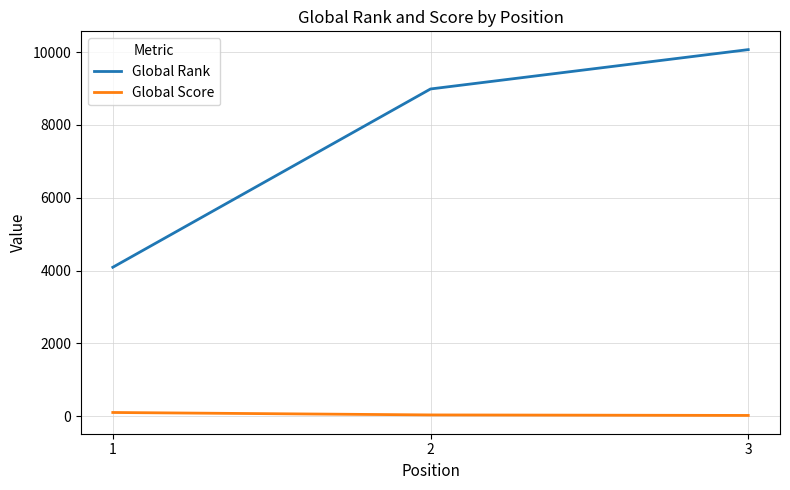

Which series changed the most between 1 and 3?

Global Rank